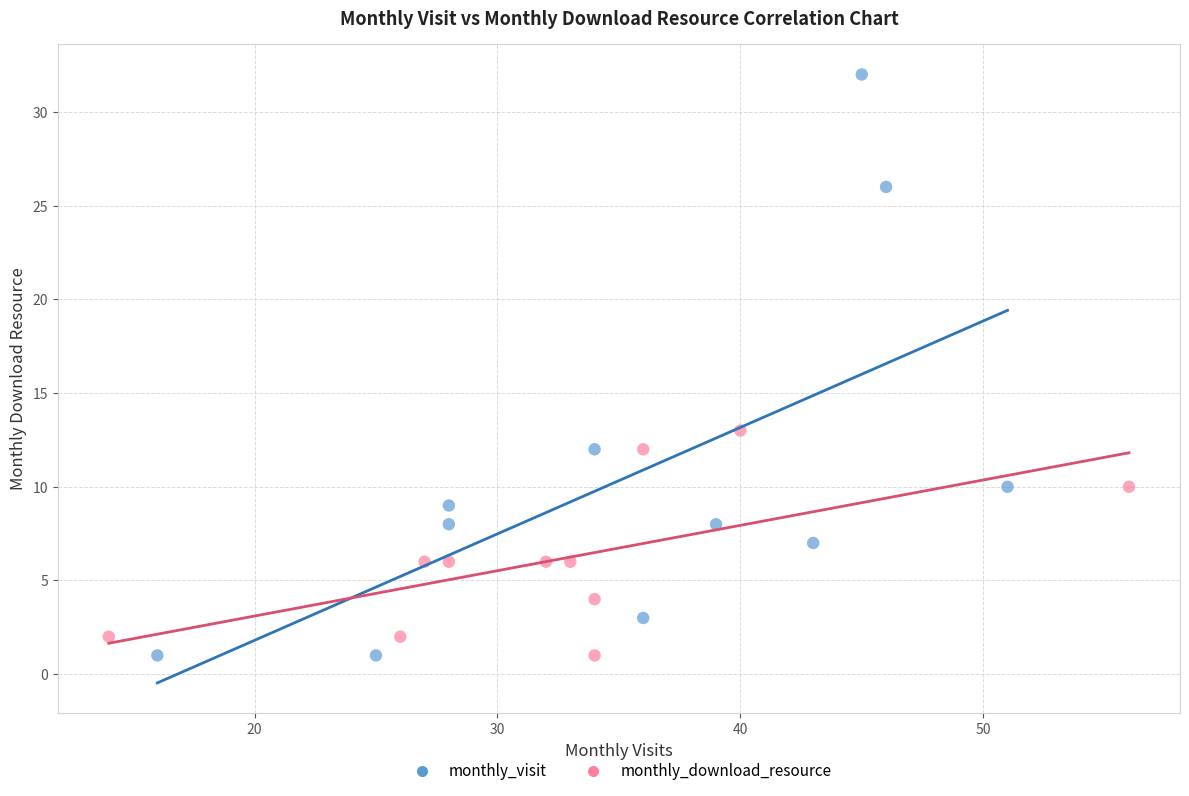

Which series has the widest spread of Y values?

monthly_visit